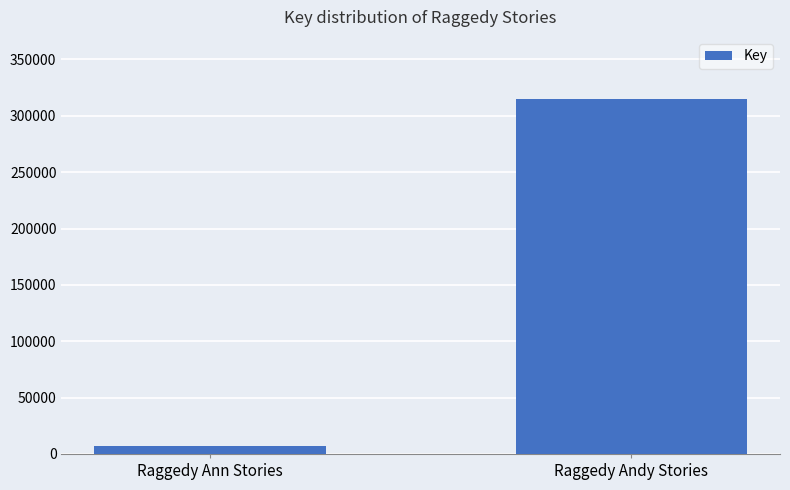

Between Raggedy Ann Stories and Raggedy Andy Stories, which is larger?

Raggedy Andy Stories